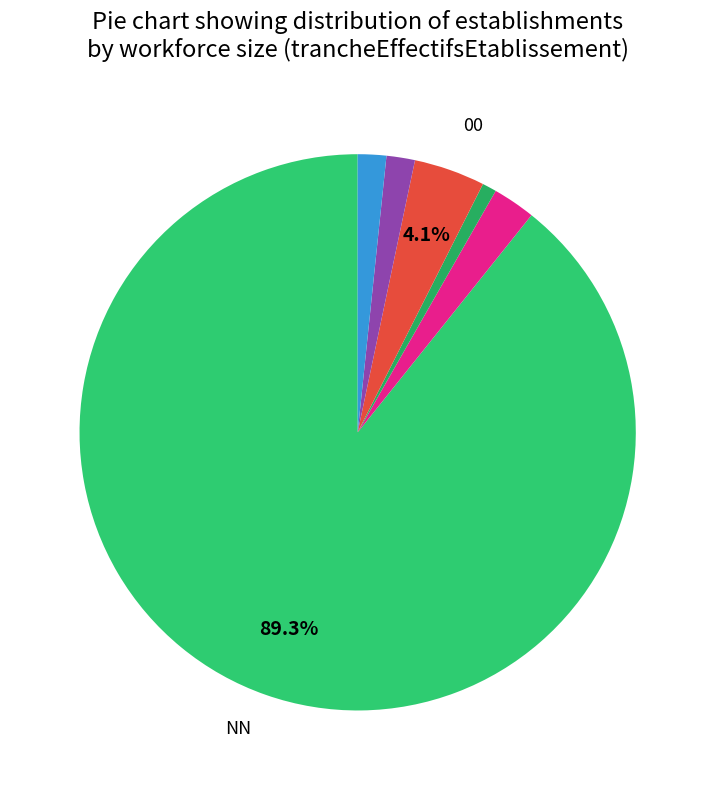

Which slice is the largest?

NN